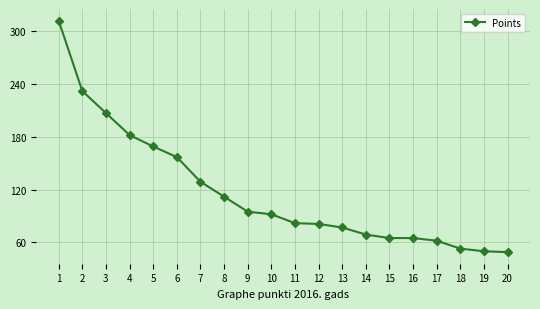

The value at 12 is 81. True or false?

True